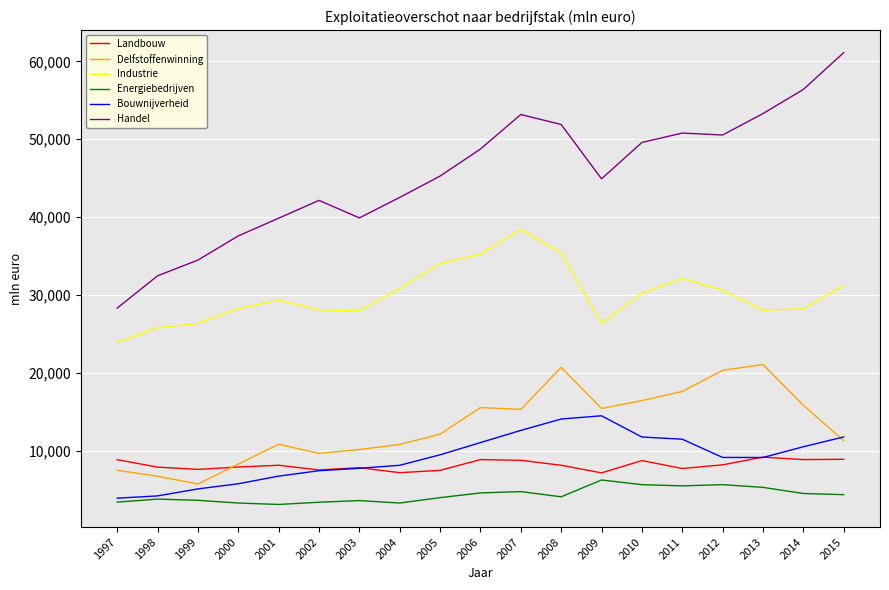

What is the sum of the Delfstoffenwinning values at 2002 and 2013?

30765